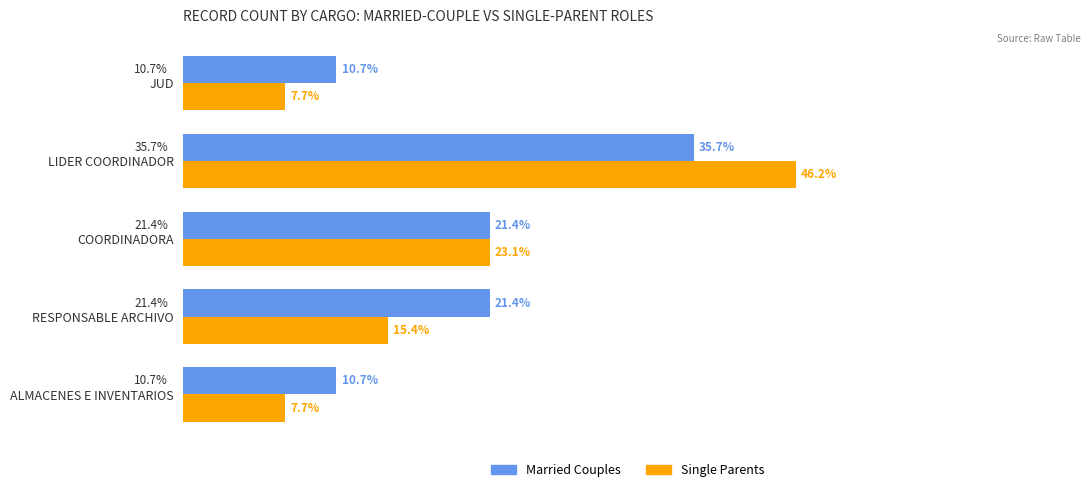

What are all the series names shown in the legend?

Married Couples, Single Parents